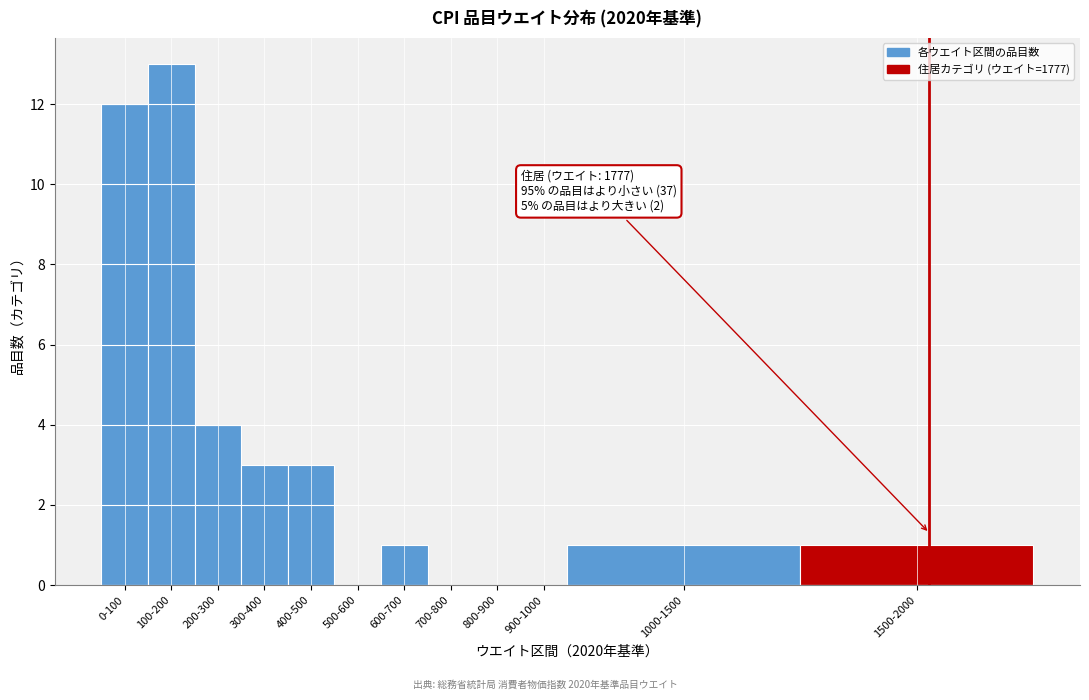

Reading left to right, extract all data points from this chart.

0-100=12	100-200=13	200-300=4	300-400=3	400-500=3	500-600=0	600-700=1	700-800=0	800-900=0	900-1000=0	1000-1500=1	1500-2000=1